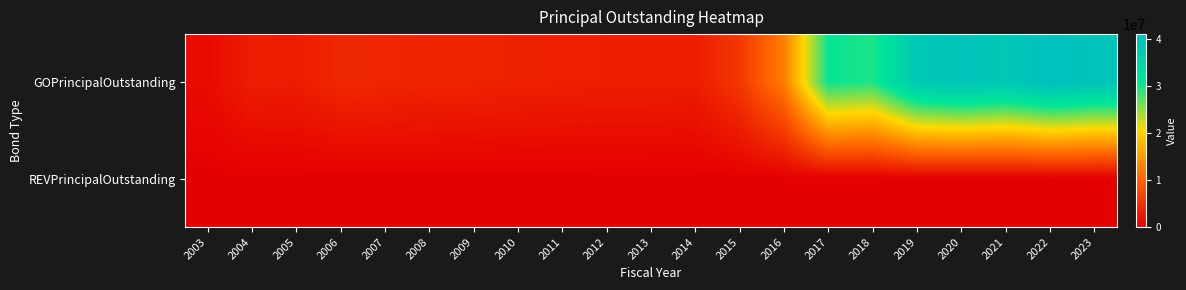

Which series has the largest range (max minus min)?

GOPrincipalOutstanding